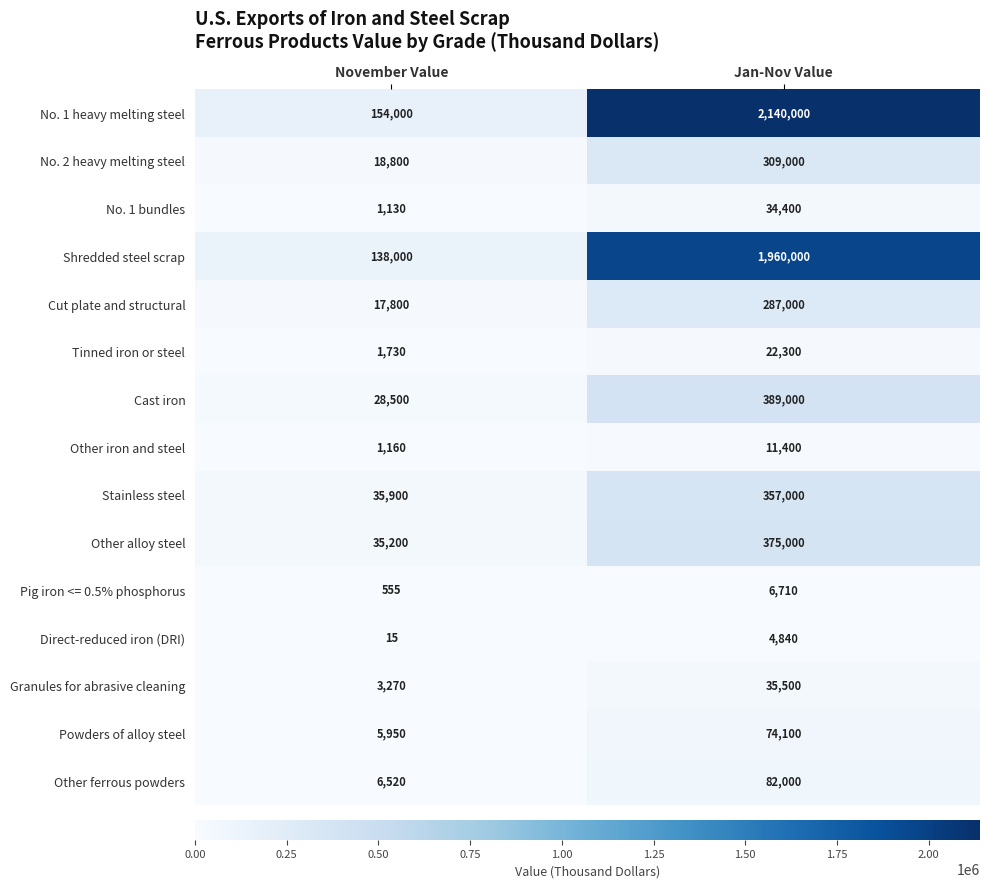

The value of Powders of alloy steel at Jan-Nov Value is 22744. True or false?

False